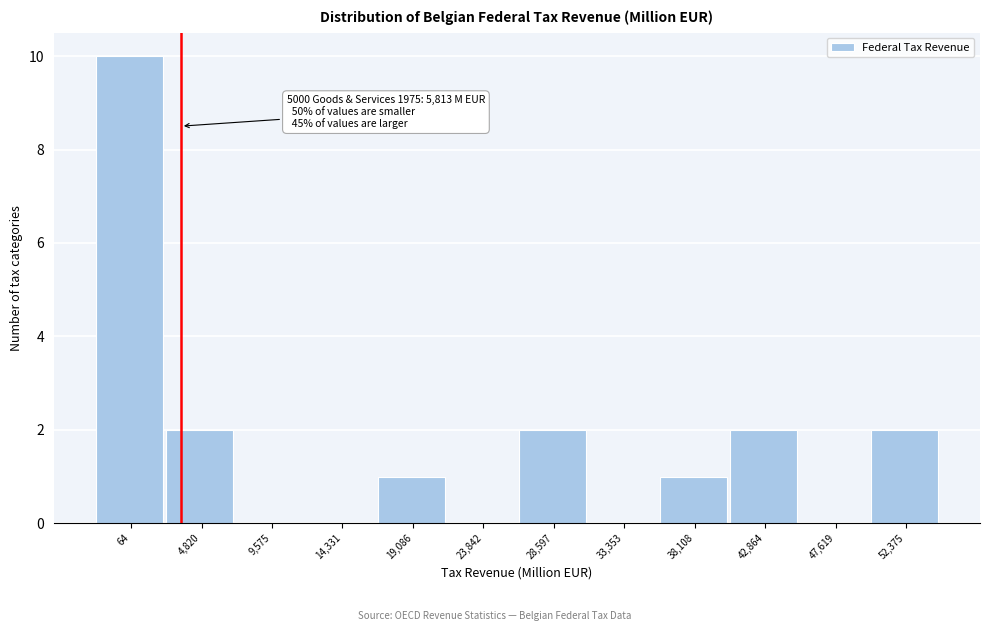

Reading left to right, what are all the values shown in this chart?

64=10	4,820=2	9,575=0	14,331=0	19,086=1	23,842=0	28,597=2	33,353=0	38,108=1	42,864=2	47,619=0	52,375=2